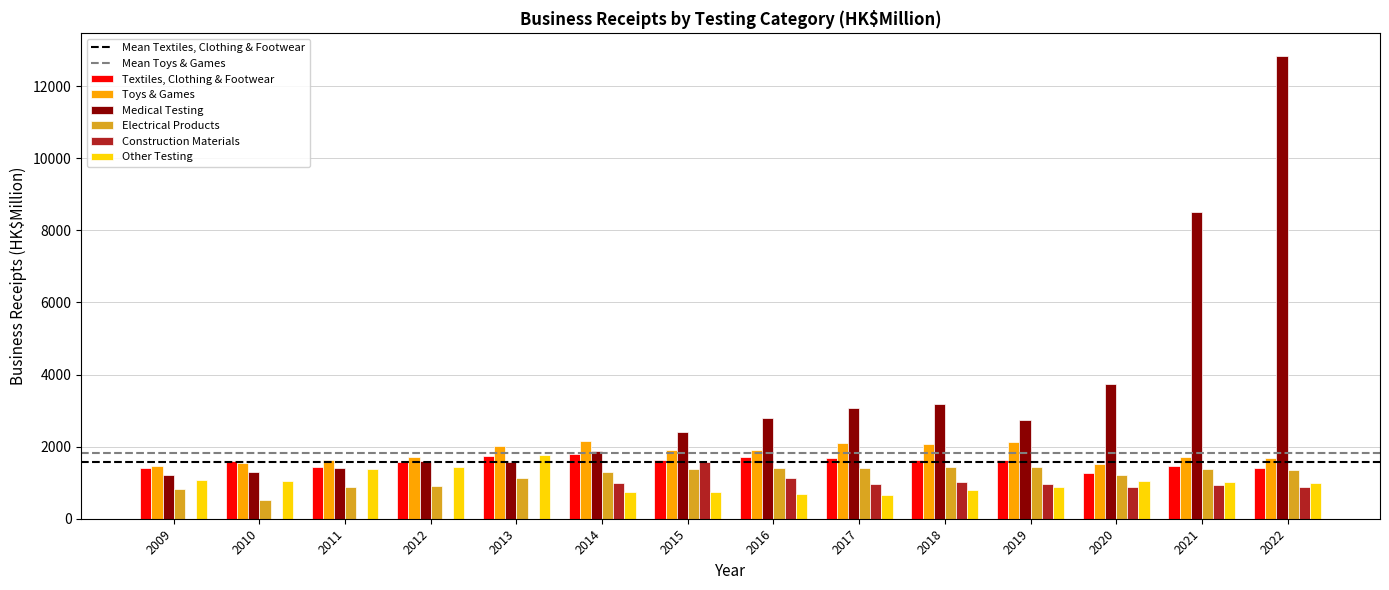

Which series has the largest total across all categories?

Medical Testing